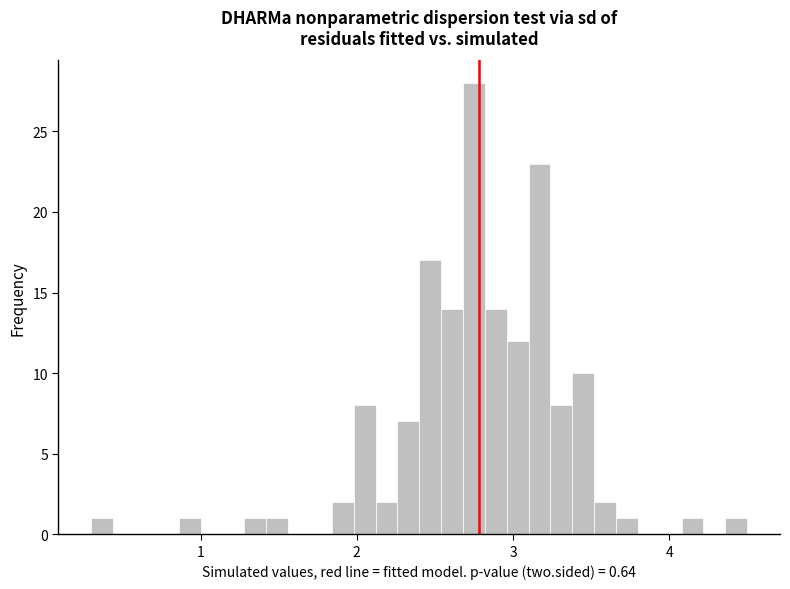

Around what value on the x-axis is the tallest bar? Give the approximate position of its centre, as read against the axis.

2.8